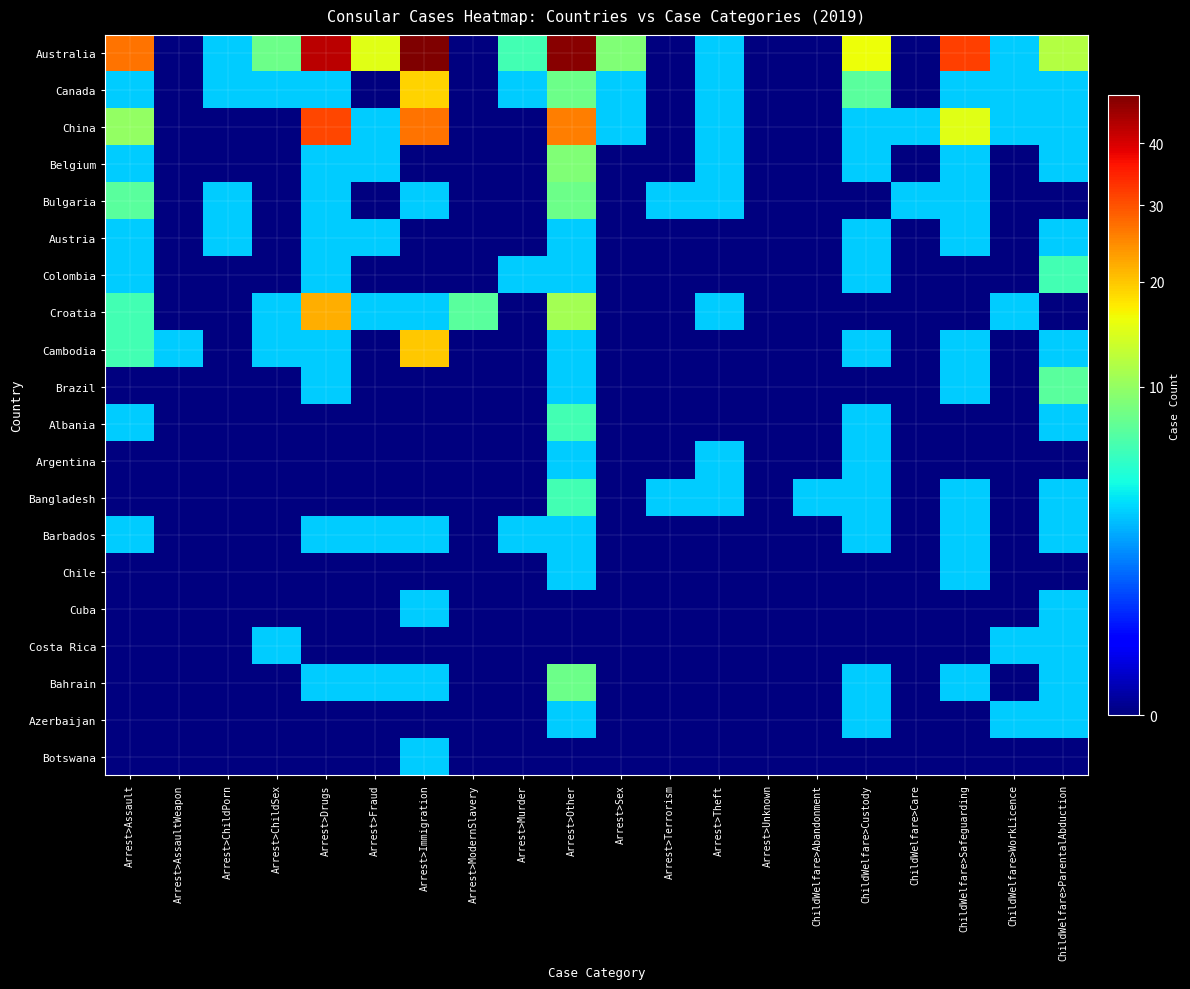

At how many categories does at least one series exceed 7?

10